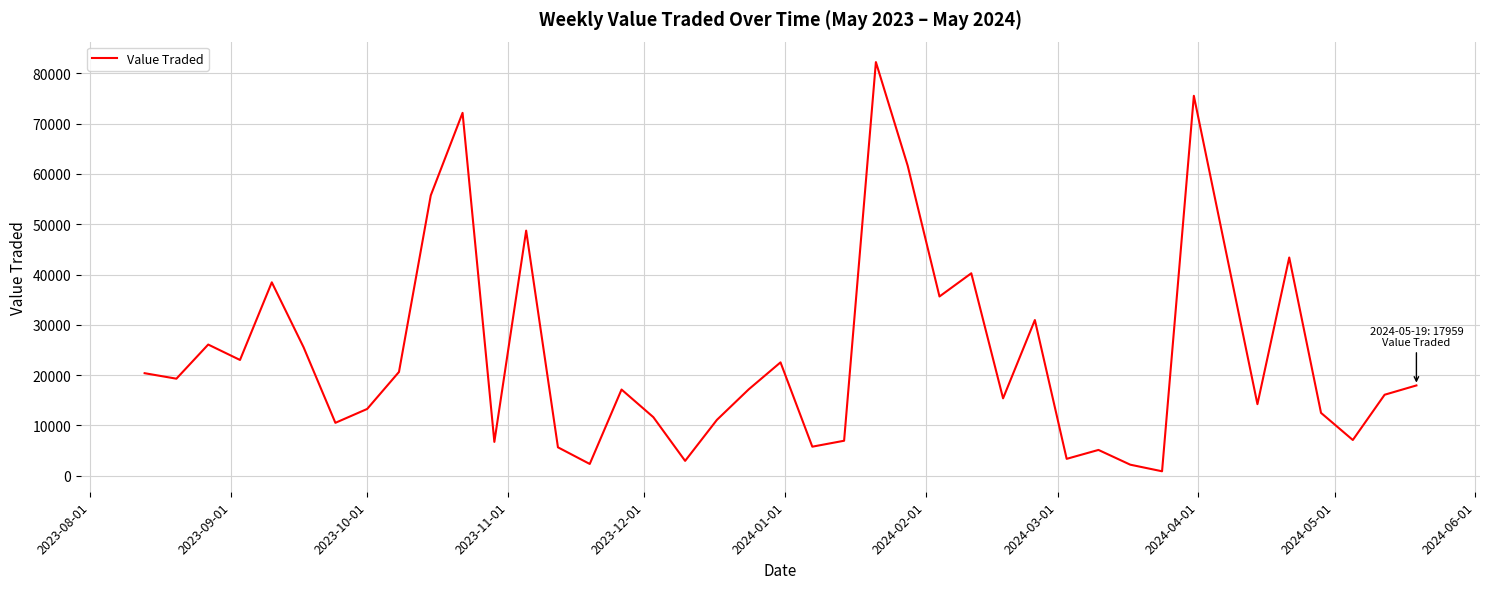

What is the minimum value shown in the chart?

890